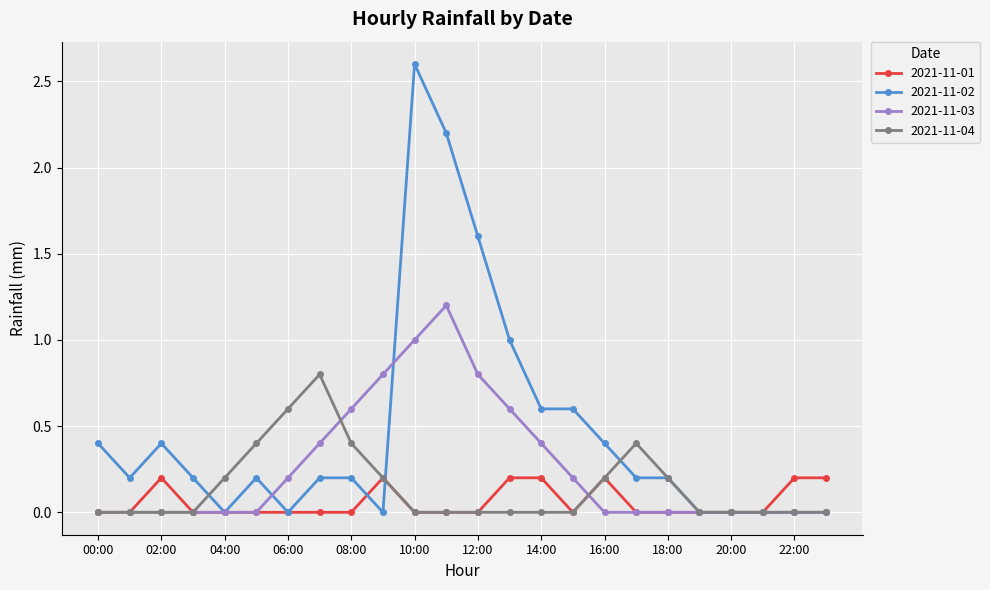

Which series has the largest total across all categories?

2021-11-02